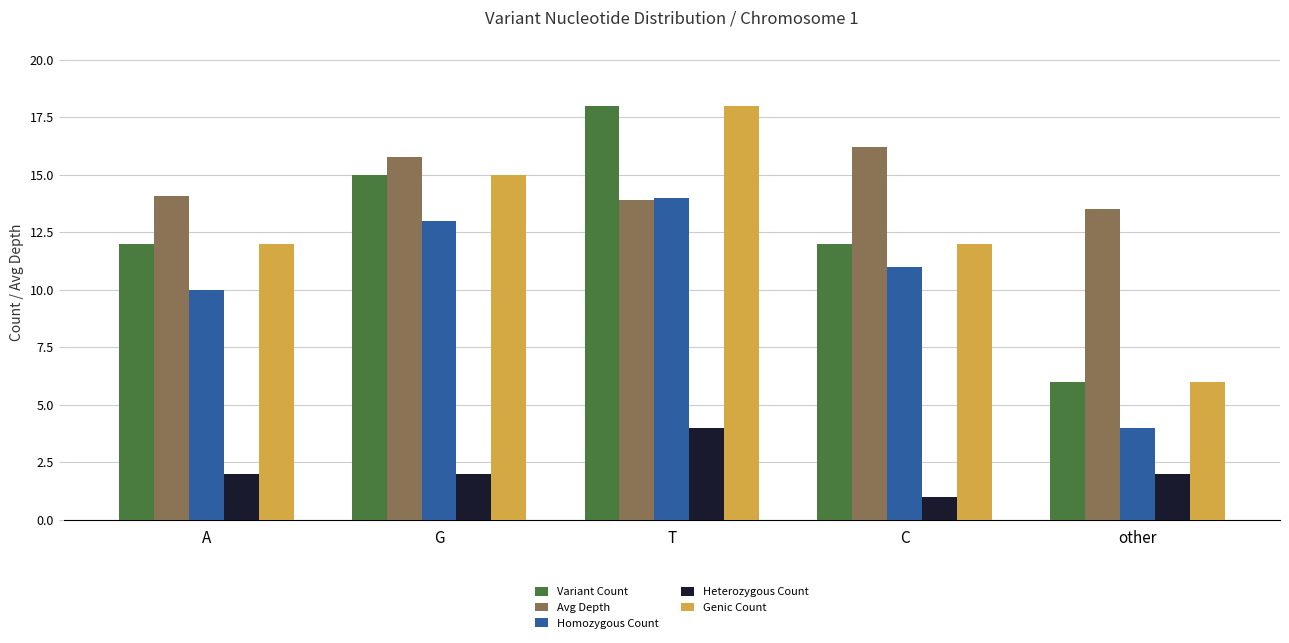

What value does the Heterozygous Count series have at A?

2.0